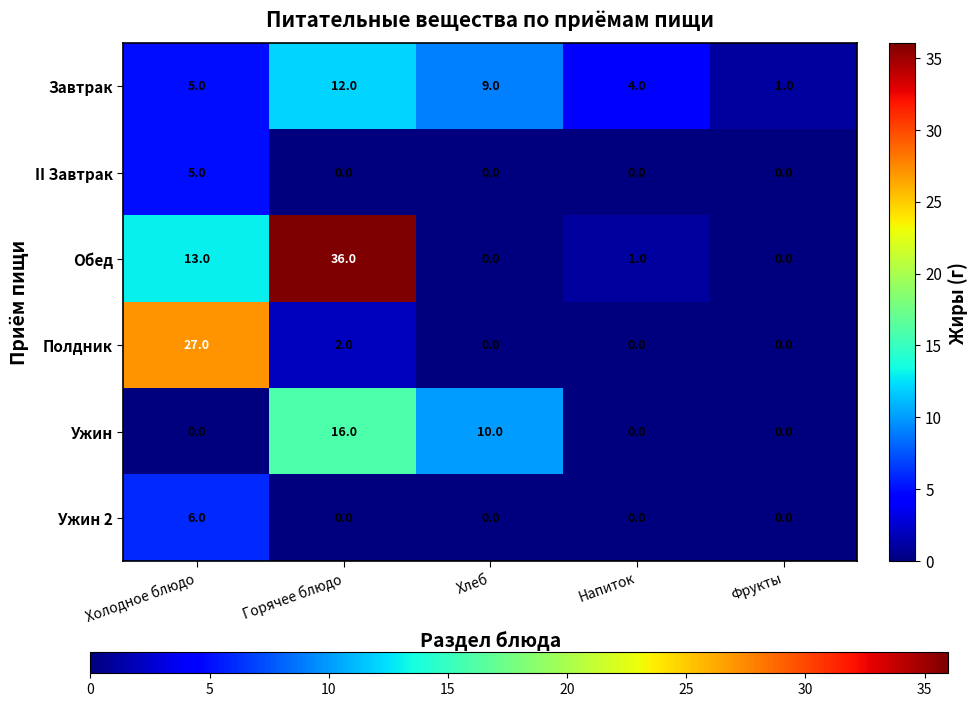

Between Горячее блюдо and Фрукты, which series saw the biggest shift?

Обед